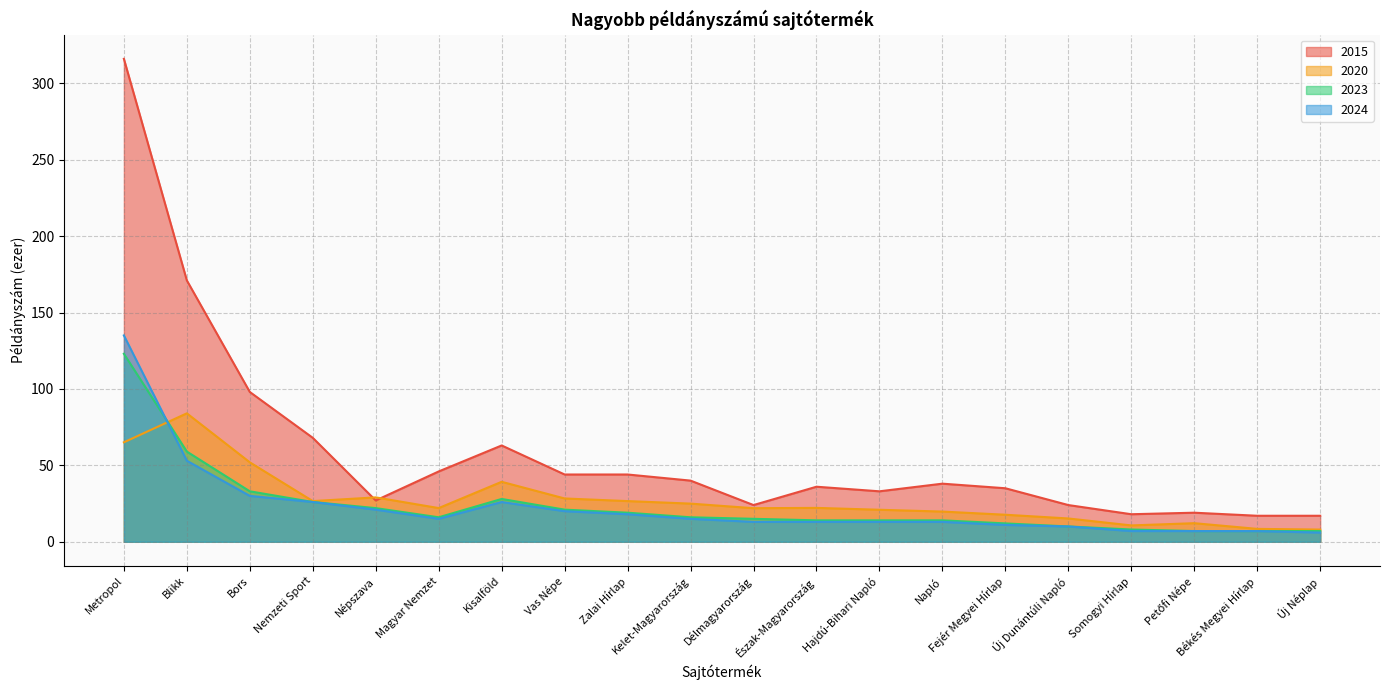

What is the difference between the highest and lowest values at Észak-Magyarország?

23.0